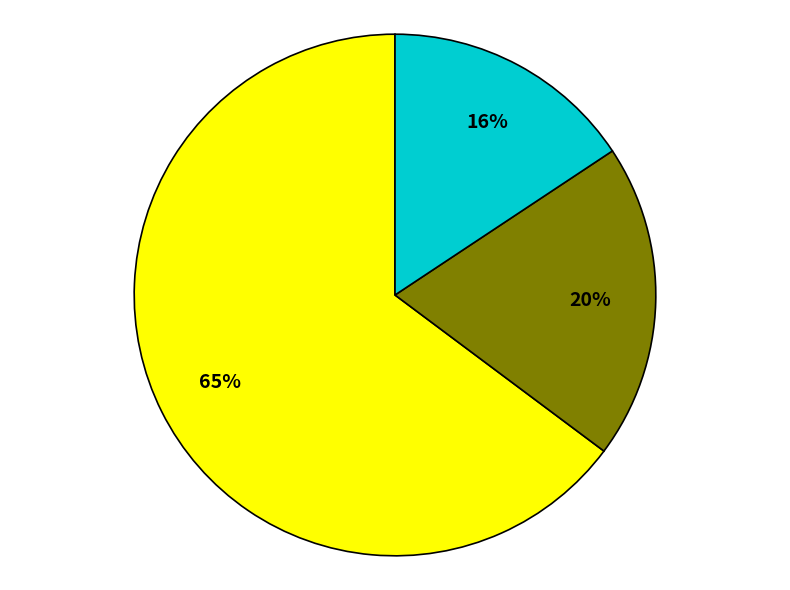

Does any single category account for the majority?

Yes